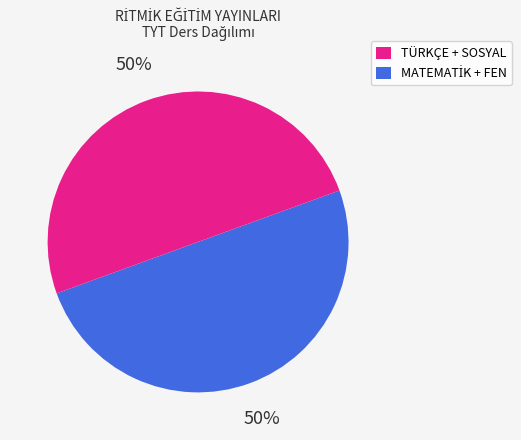

What percentage is the TÜRKÇE slice, to the nearest percent?

50%